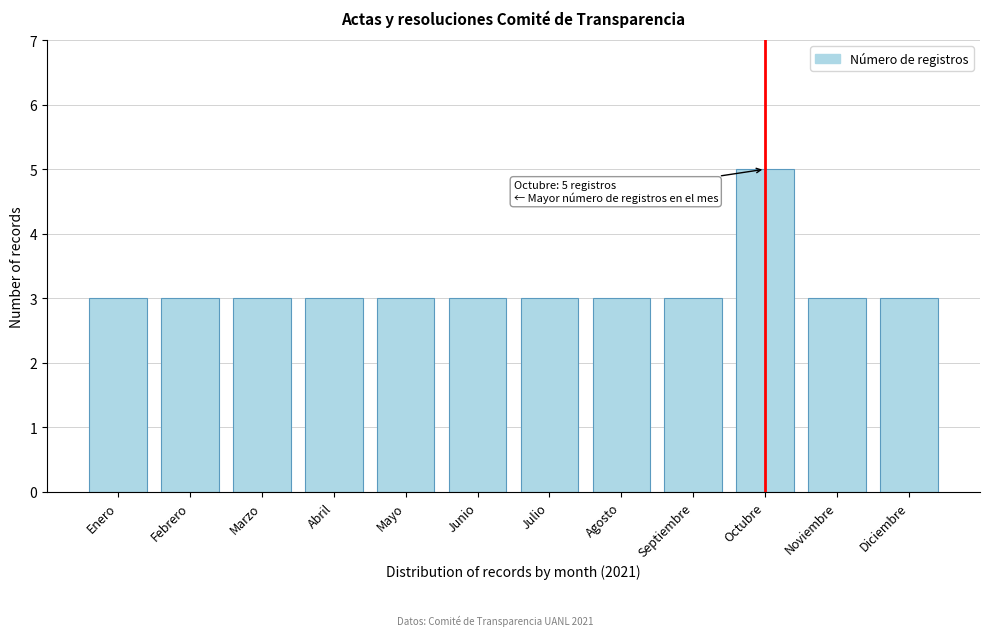

Reading left to right, what are all the values shown in this chart?

Enero=3	Febrero=3	Marzo=3	Abril=3	Mayo=3	Junio=3	Julio=3	Agosto=3	Septiembre=3	Octubre=5	Noviembre=3	Diciembre=3